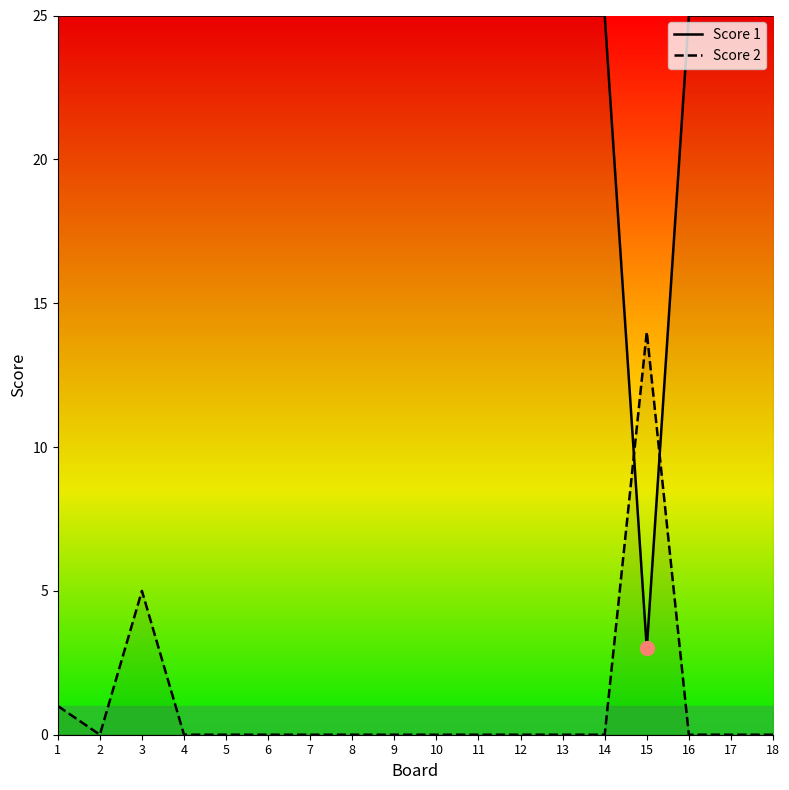

Does the chart display data point markers on the line(s)?

No